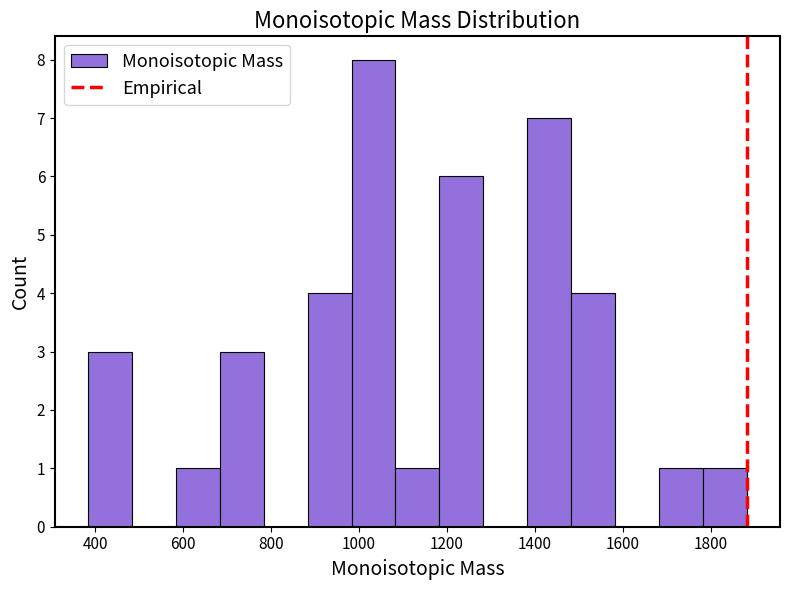

Over which range of the x-axis is the bar tallest?

980 to 1080